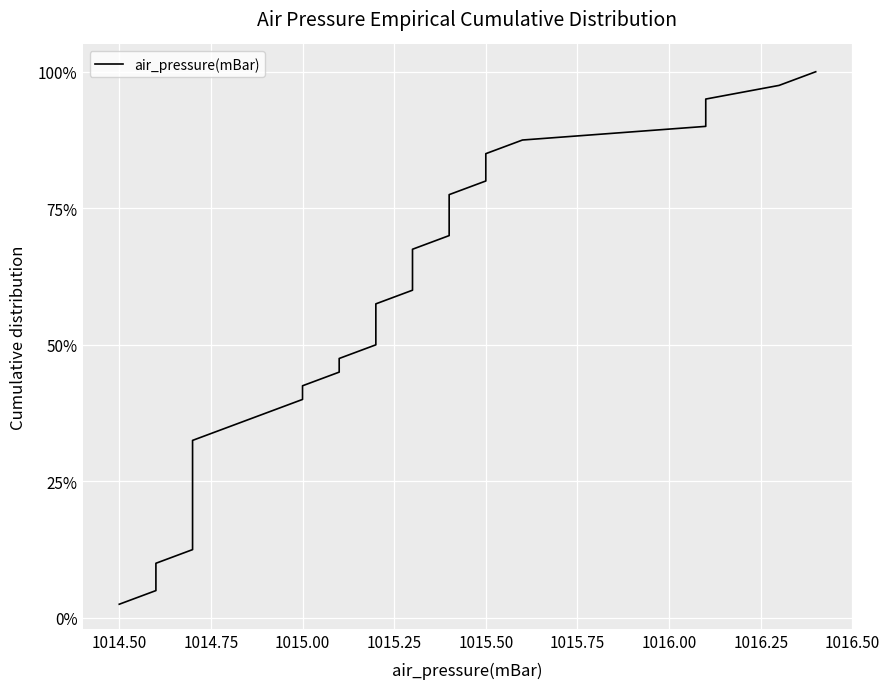

What is the average value?

51.2